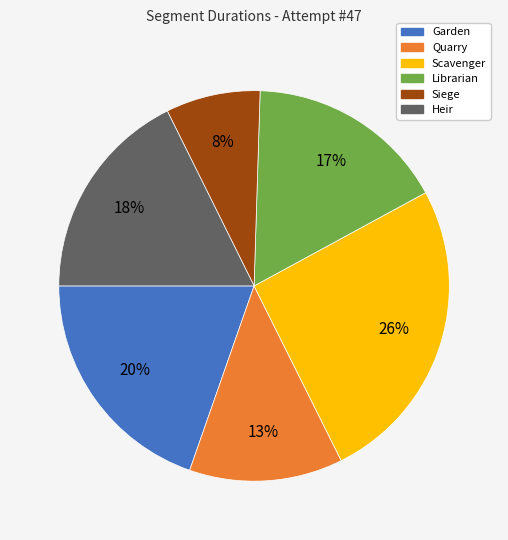

To the nearest percent, what is the difference between the Librarian and Siege slice percentages?

9%